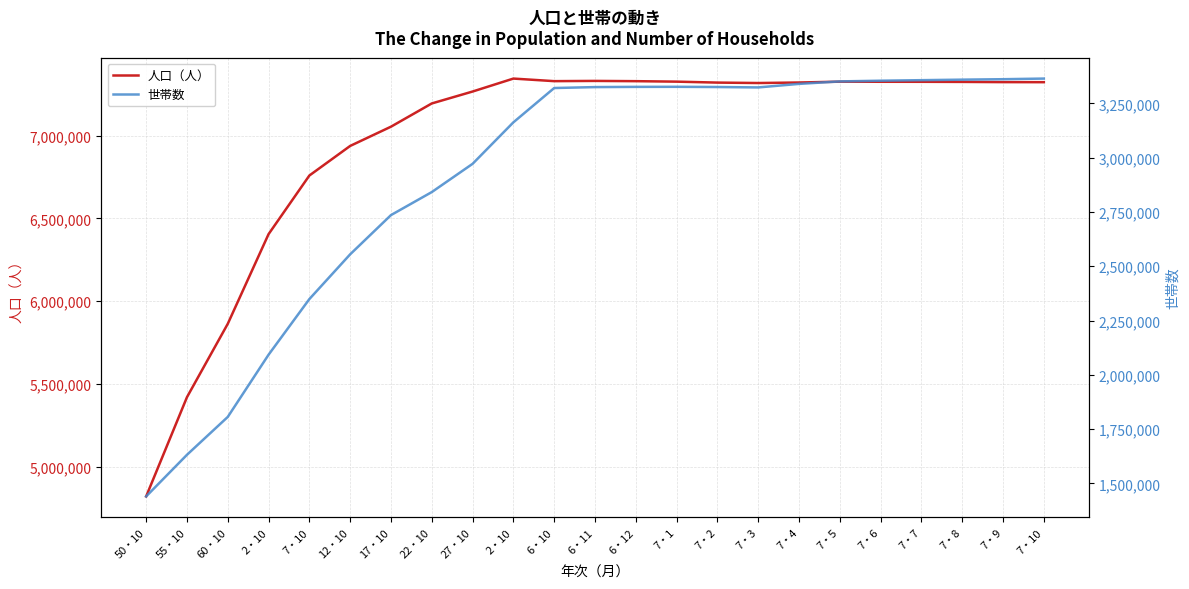

True or false: 人口（人） has a value of 7326255 at 7・1.

True